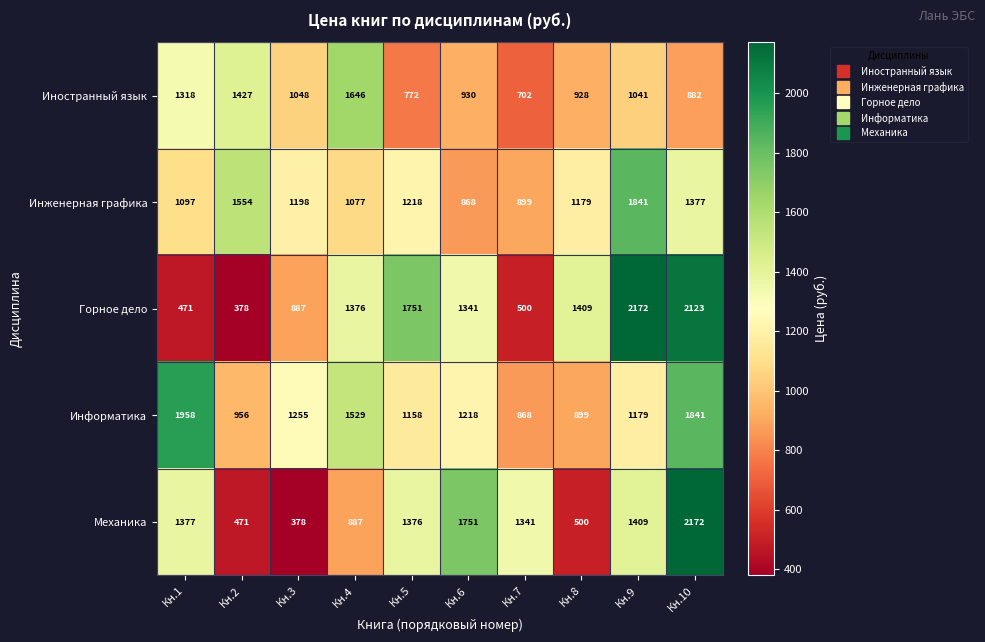

At which label does Информатика reach its peak?

Кн.1